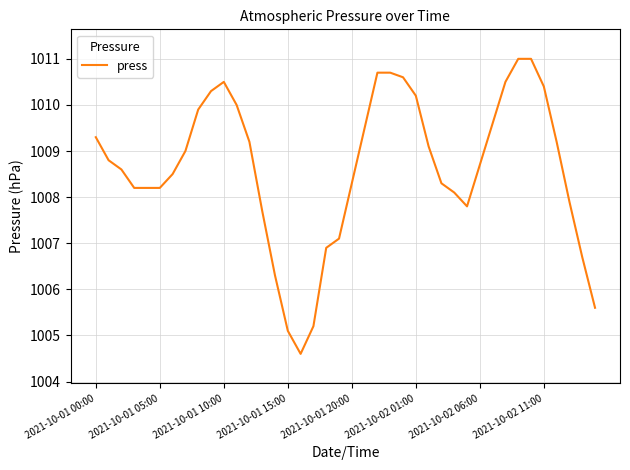

Reading right to left, extract all data points from this chart.

1005.6	1006.7	1007.9	1009.2	1010.4	1011.0	1011.0	1010.5	1009.6	1008.7	1007.8	1008.1	1008.3	1009.1	1010.2	1010.6	1010.7	1010.7	1009.5	1008.3	1007.1	1006.9	1005.2	1004.6	1005.1	1006.3	1007.7	1009.2	1010.0	1010.5	1010.3	1009.9	1009.0	1008.5	1008.2	1008.2	1008.2	1008.6	1008.8	1009.3